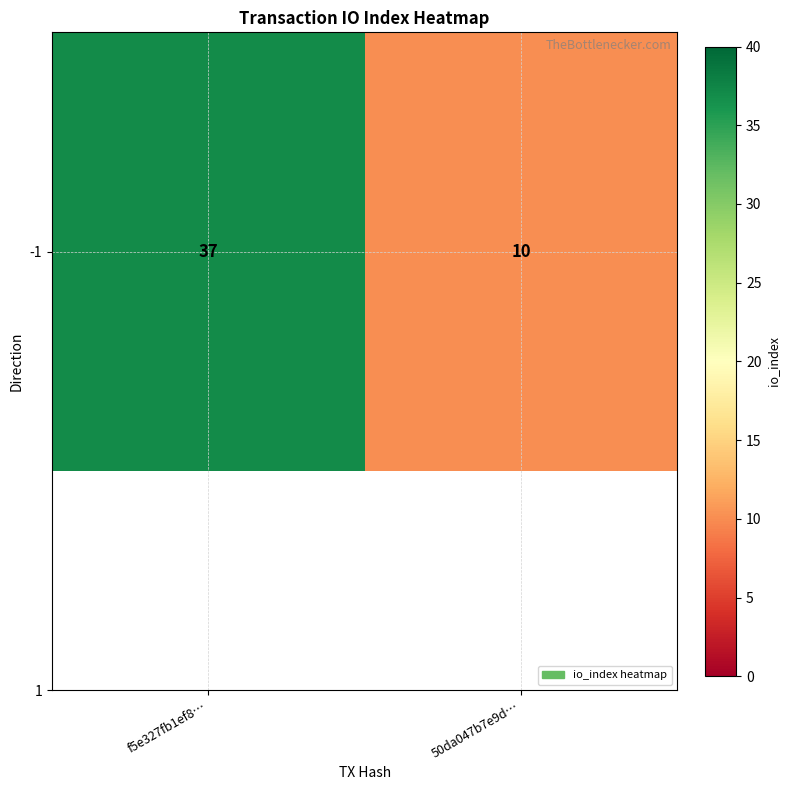

What is the smallest value displayed?

10